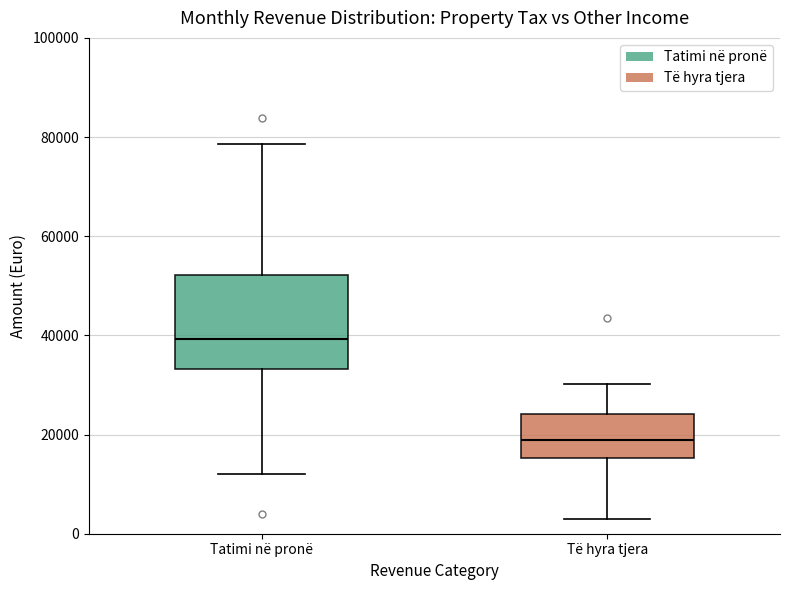

Which box is the tallest, from its lower edge to its upper edge?

Tatimi në pronë